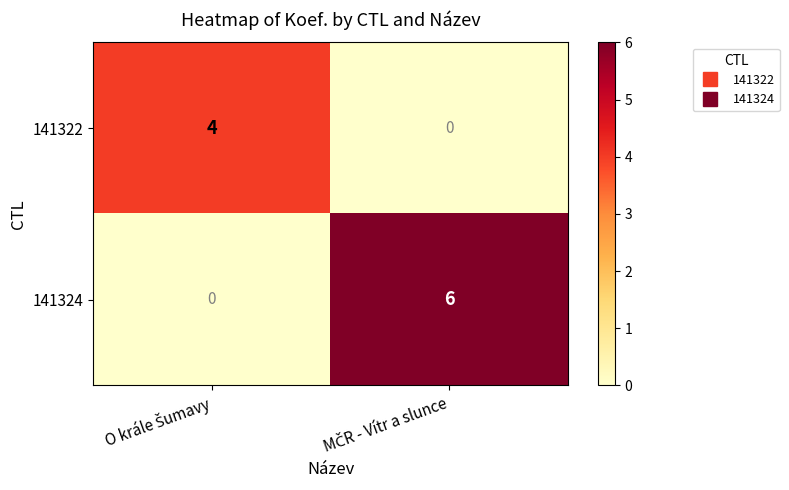

What is the maximum value shown in the chart?

6